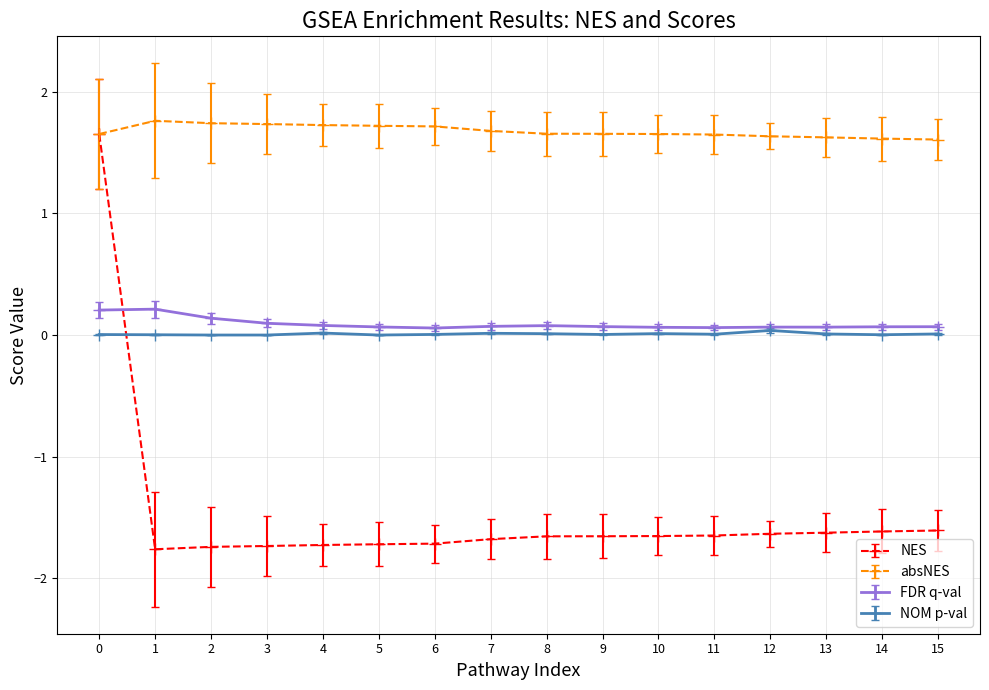

How many distinct data groups are displayed?

4